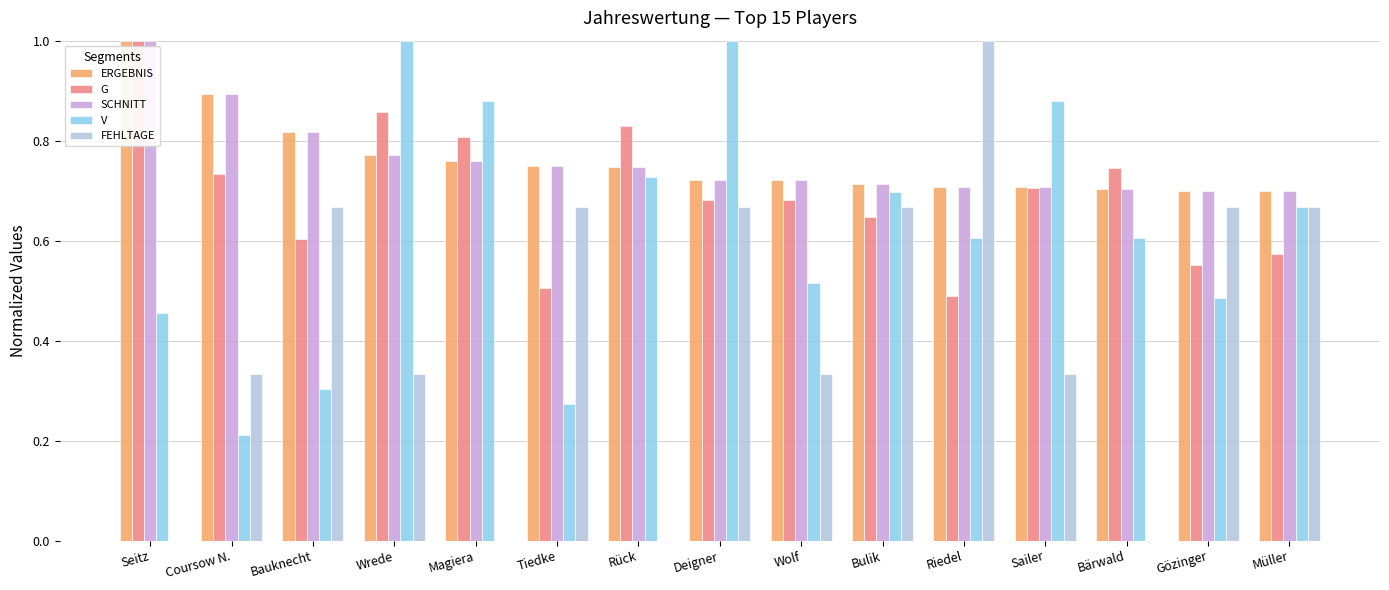

Does the chart contain stacked bars?

No